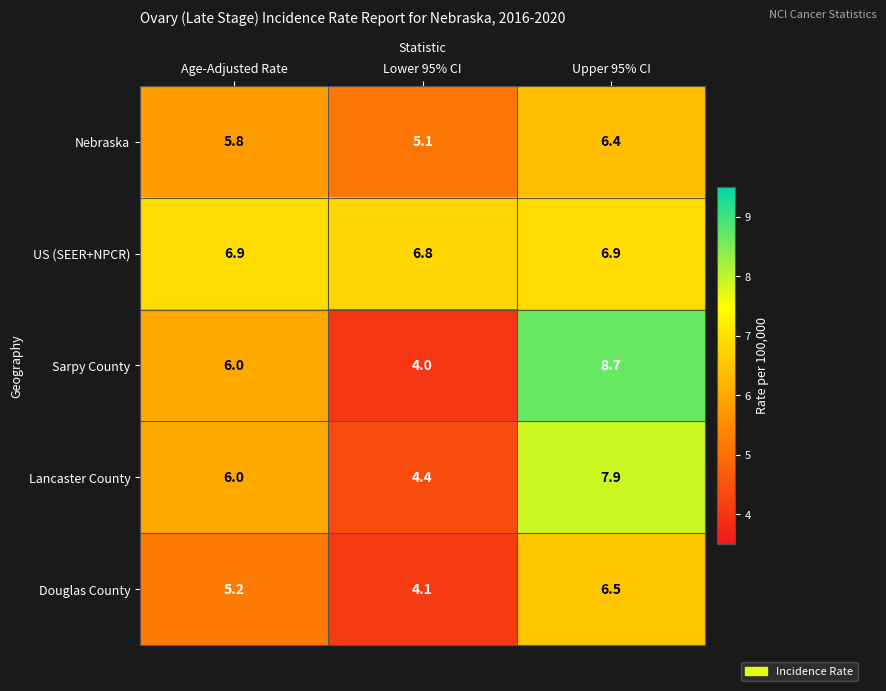

What is the total value across all series at Lower 95% CI?

24.4